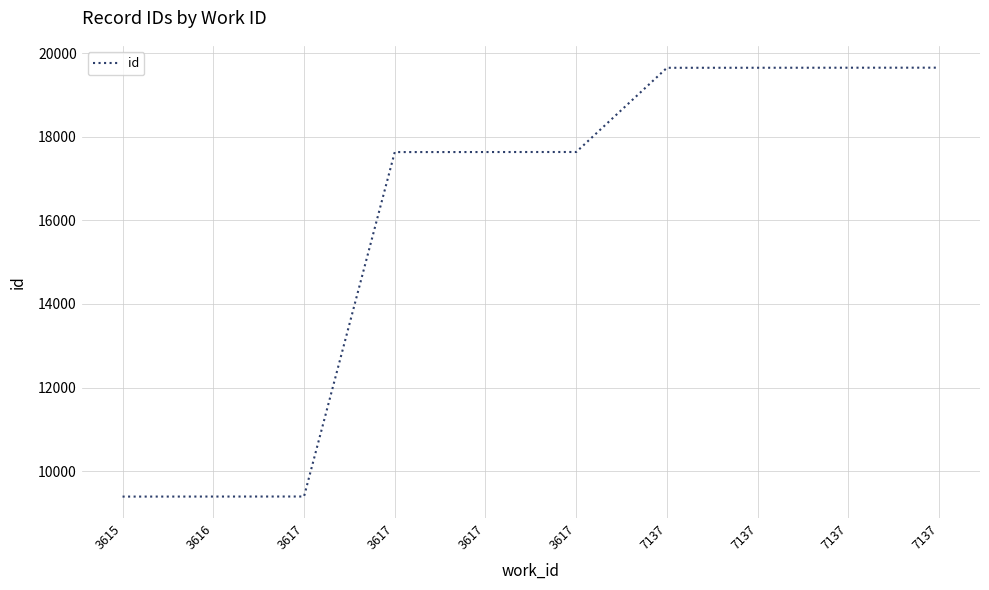

What is the average value?

15971